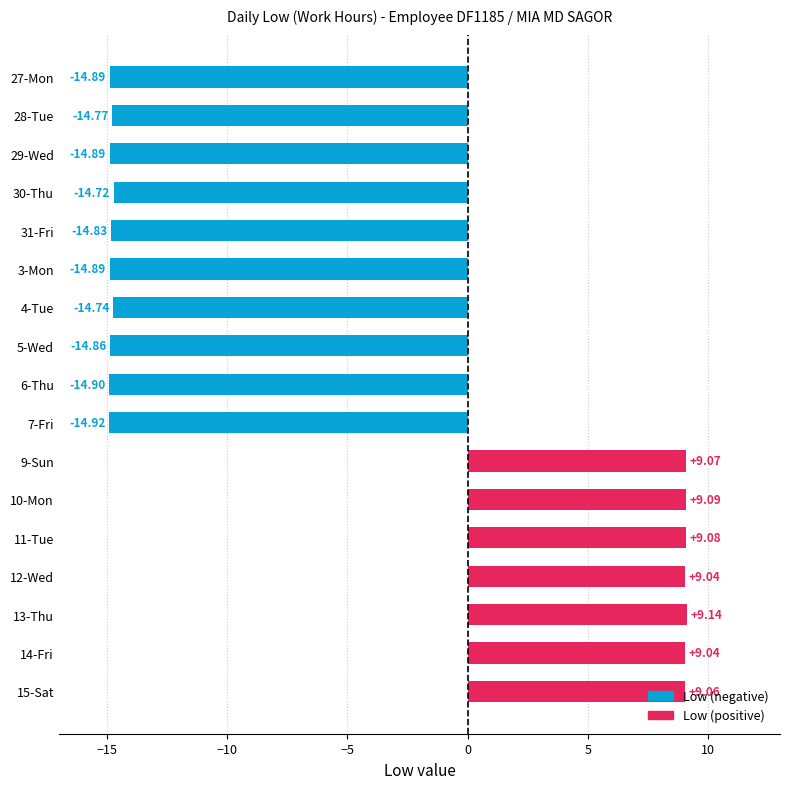

What is the change in value from 3-Mon to 14-Fri?

+23.9